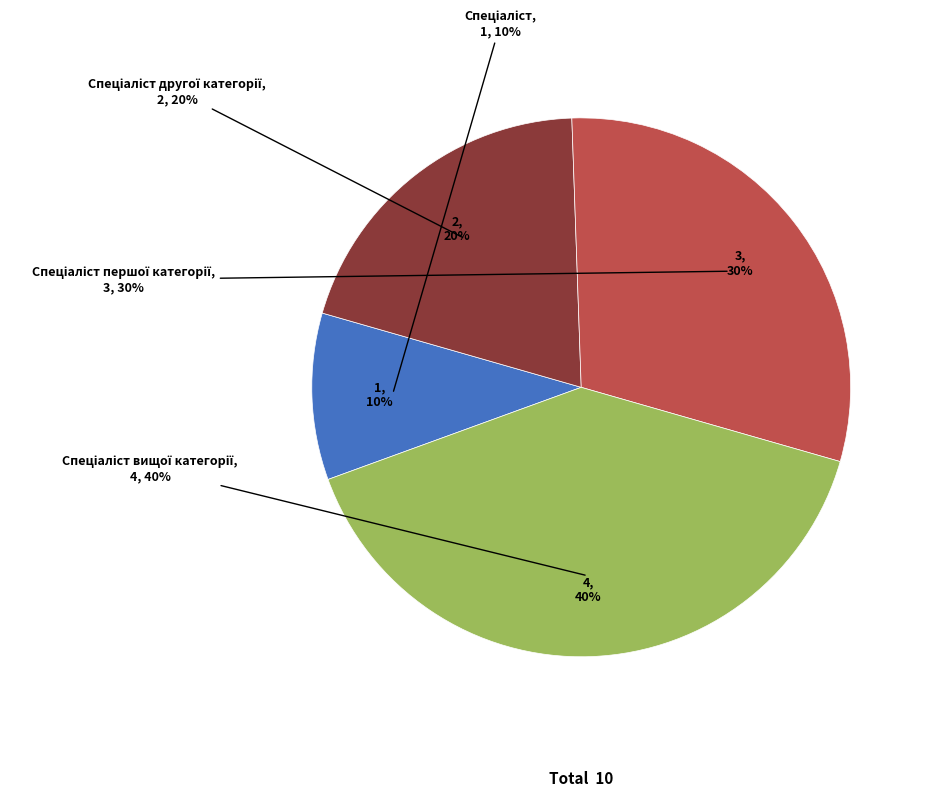

To the nearest percent, what is the combined percentage of Спеціаліст другої категорії and Спеціаліст вищої категорії?

60%